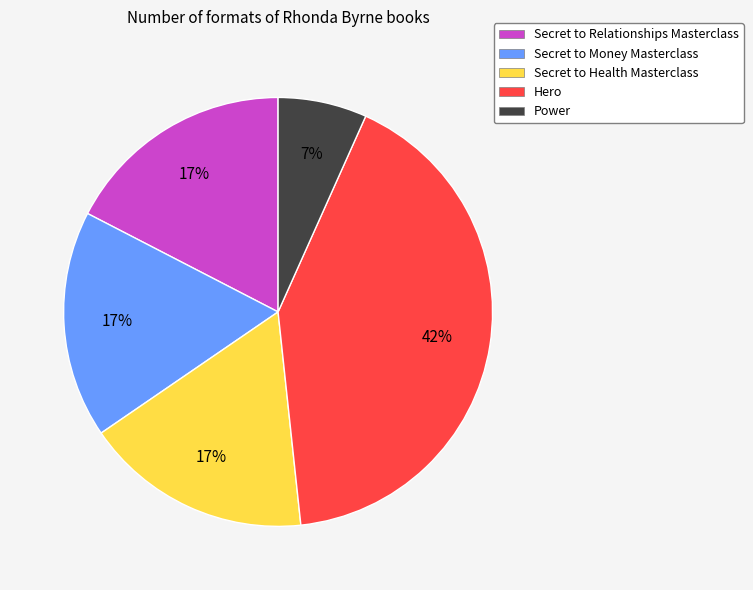

Which has a higher value, Hero or Secret to Relationships Masterclass?

Hero